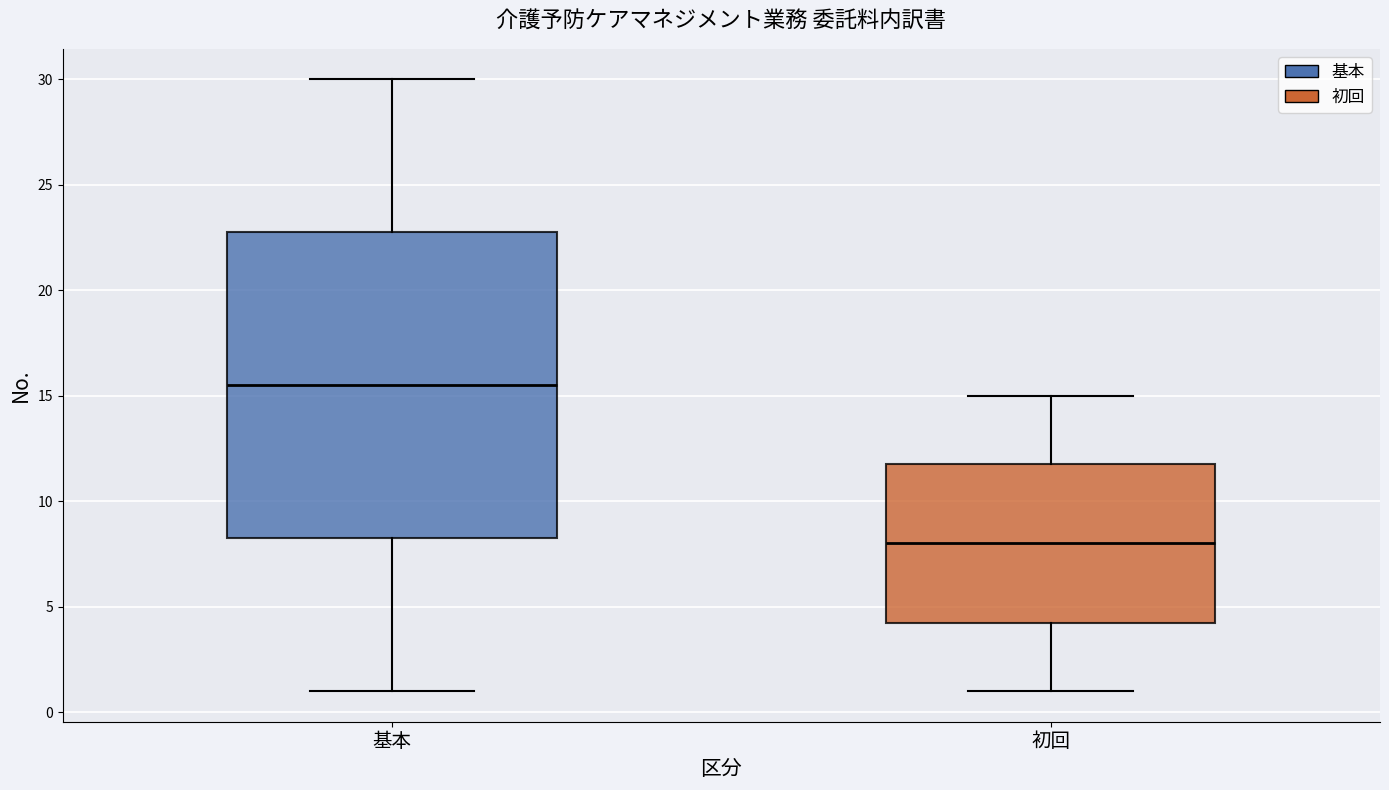

Reading left to right, transcribe this box plot: for each box, give where its median line is, the range the box spans, and where its two whiskers end, as read against the y-axis. The values are not printed on the chart, so give them approximately, as read against the axis.

基本: median 15.5, box 8.5 to 23.0, whiskers 1.0 to 30.0
初回: median 8.0, box 4.5 to 12.0, whiskers 1.0 to 15.0